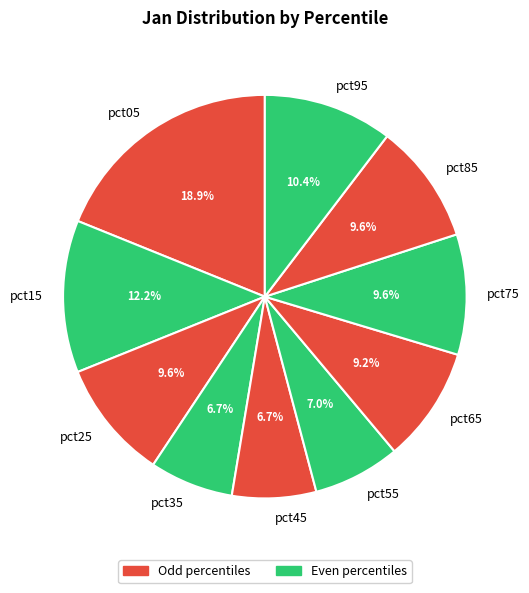

To the nearest percent, what percentage of the pie is pct65?

9%